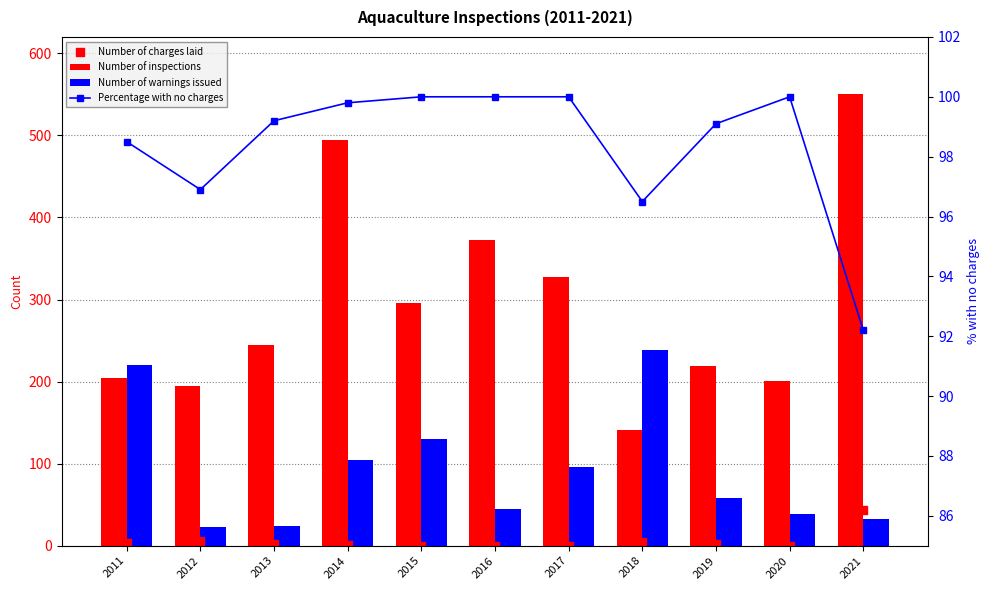

At which category is the sum across all series the highest?

2021